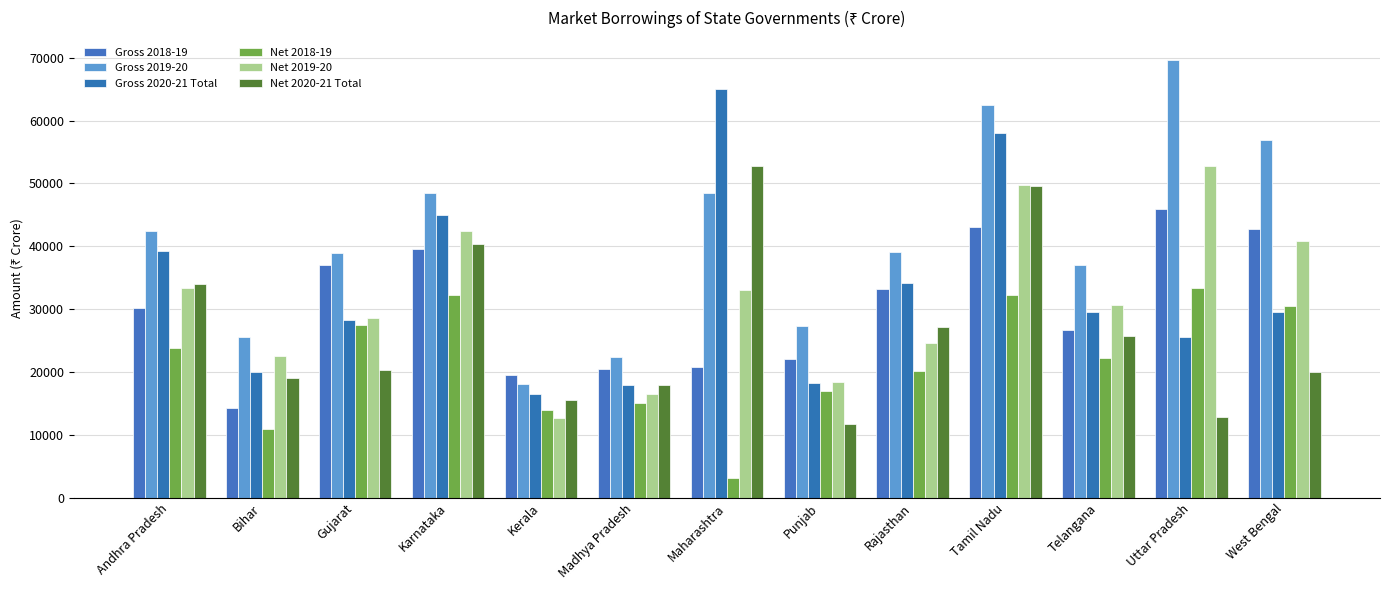

What is the label of the 13th bar from the left?

West Bengal